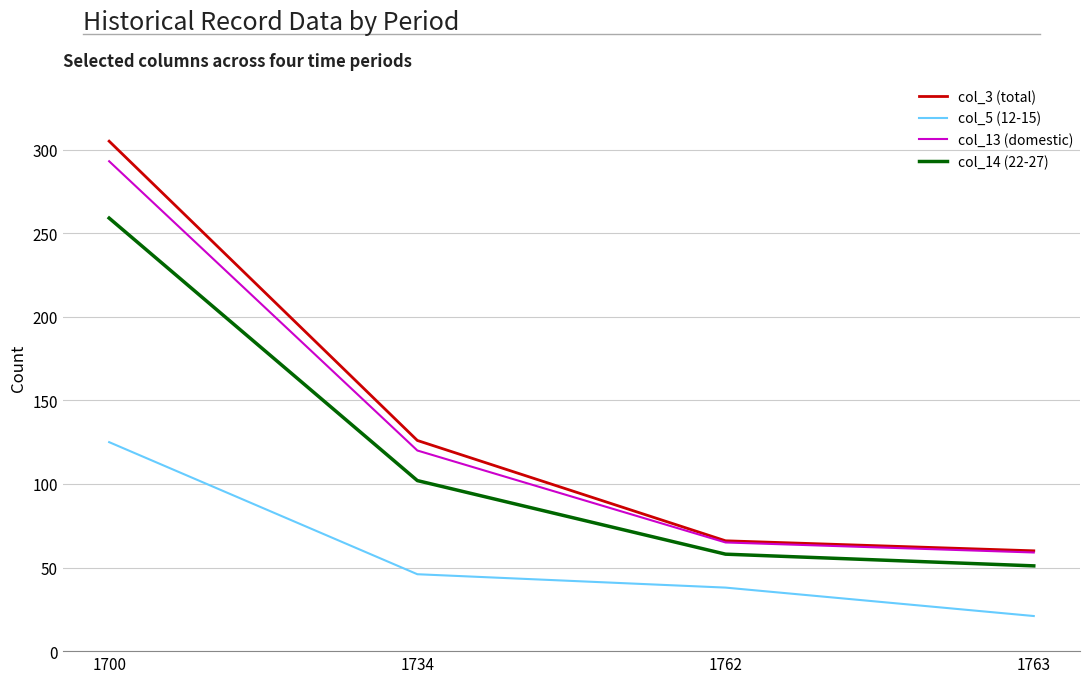

Does the chart have visible grid lines?

Yes